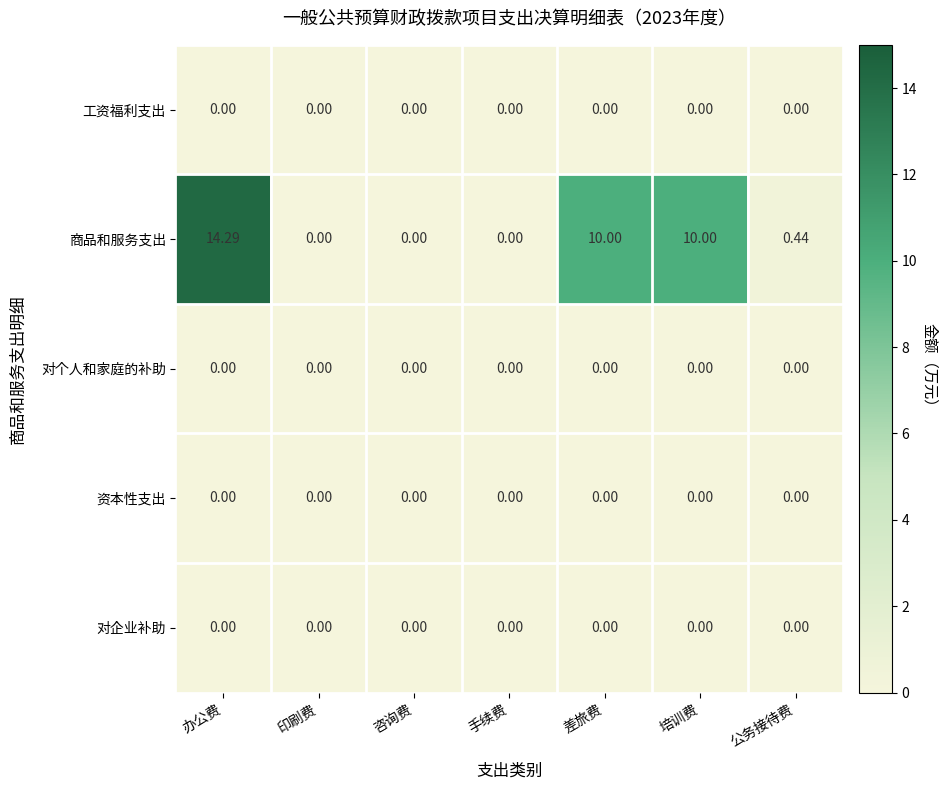

Between 印刷费 and 公务接待费, which series saw the biggest shift?

商品和服务支出